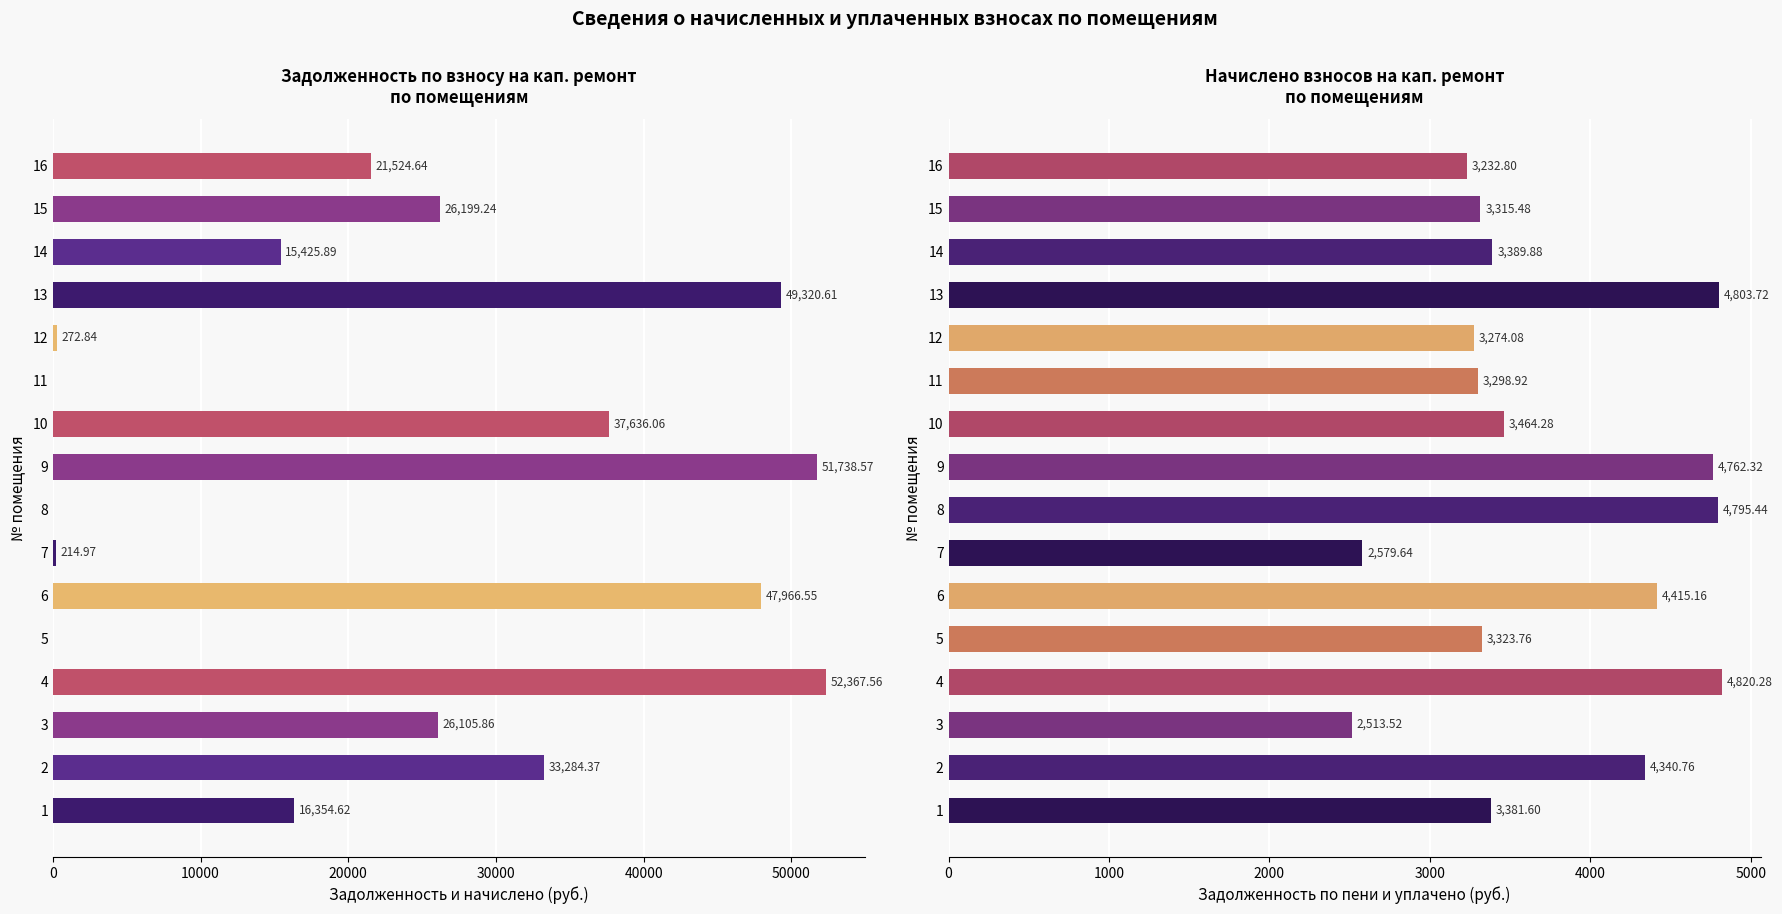

How many bars are there in each group?

2